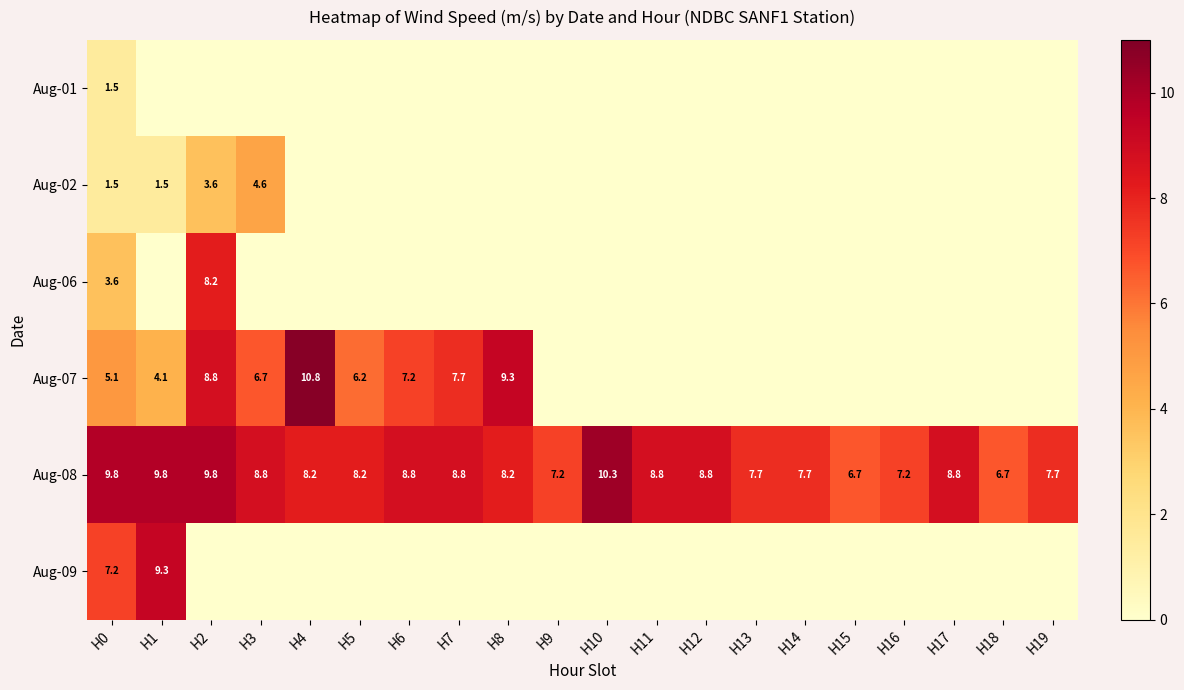

What is the average value of the Aug-08 series?

8.4